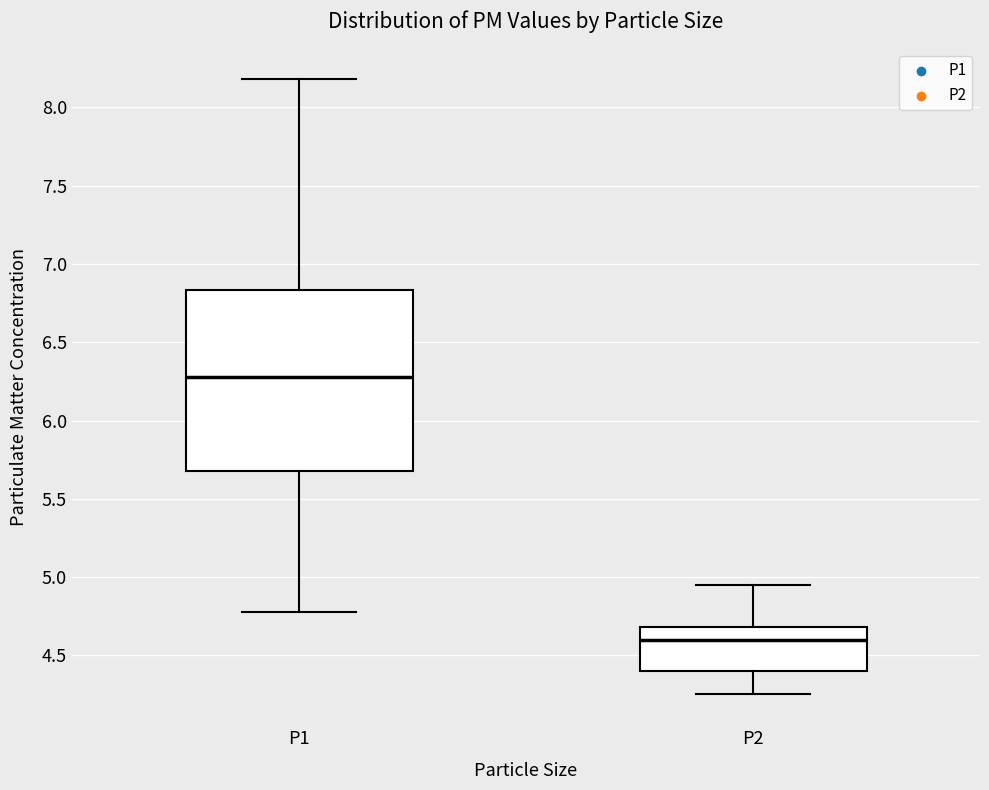

Reading left to right, read every box against the y-axis: the position of its median line, the range the box covers, and the ends of its whiskers. The values are not printed on the chart, so give them approximately, as read against the axis.

P1: median 6.30, box 5.70 to 6.85, whiskers 4.80 to 8.20
P2: median 4.60, box 4.40 to 4.70, whiskers 4.25 to 4.95